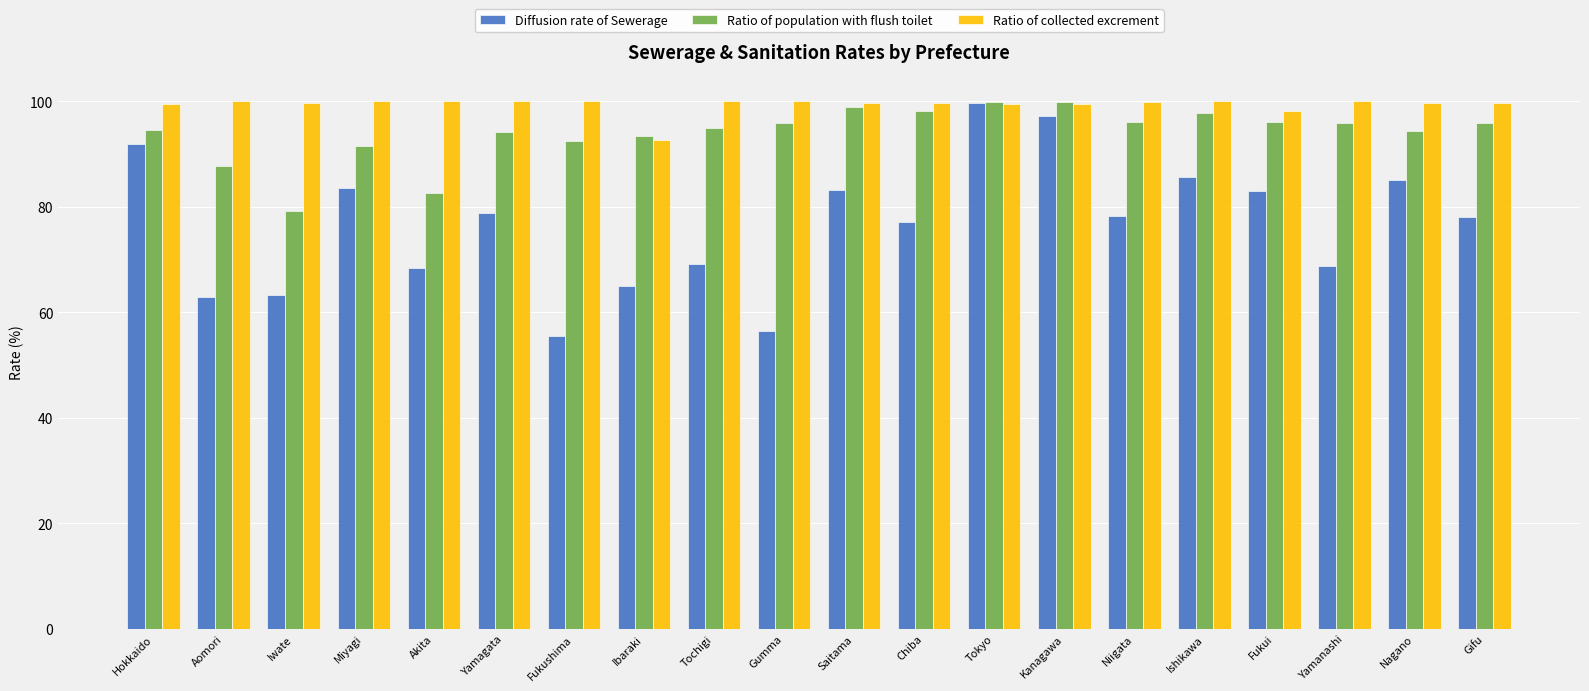

What value does the Ratio of collected excrement series have at Chiba?

99.6